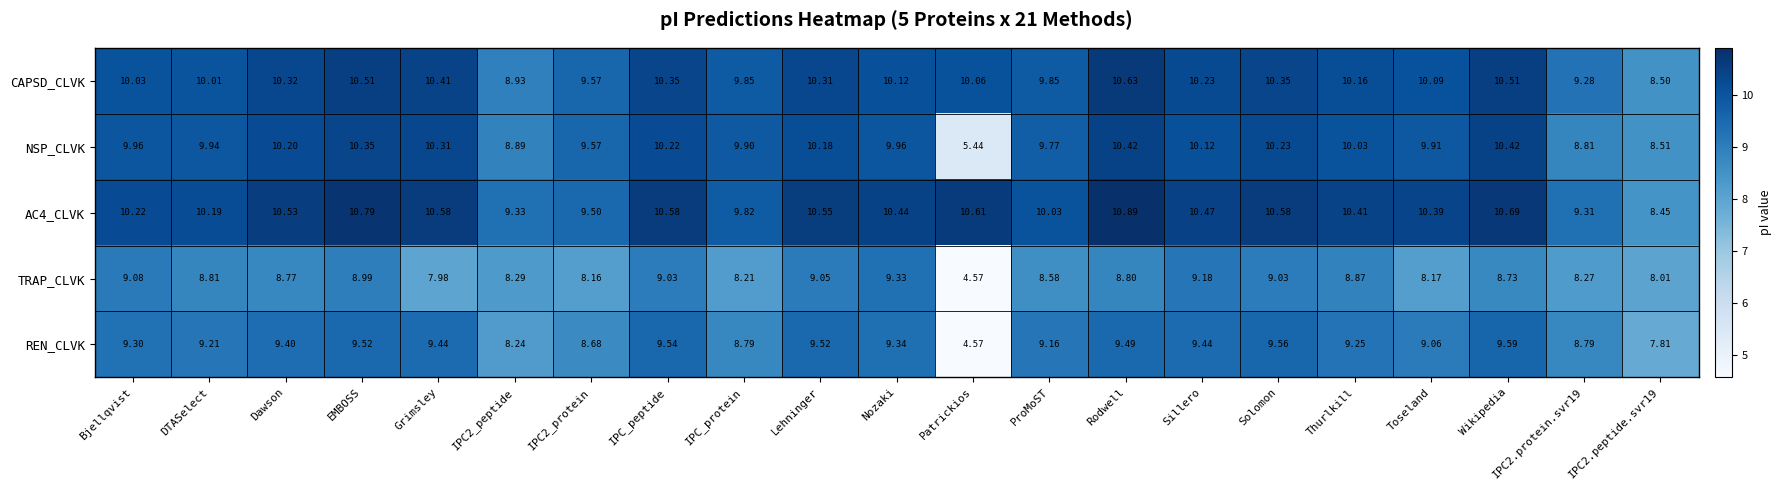

Is the value of AC4_CLVK at Grimsley greater than the value of TRAP_CLVK at Rodwell?

Yes